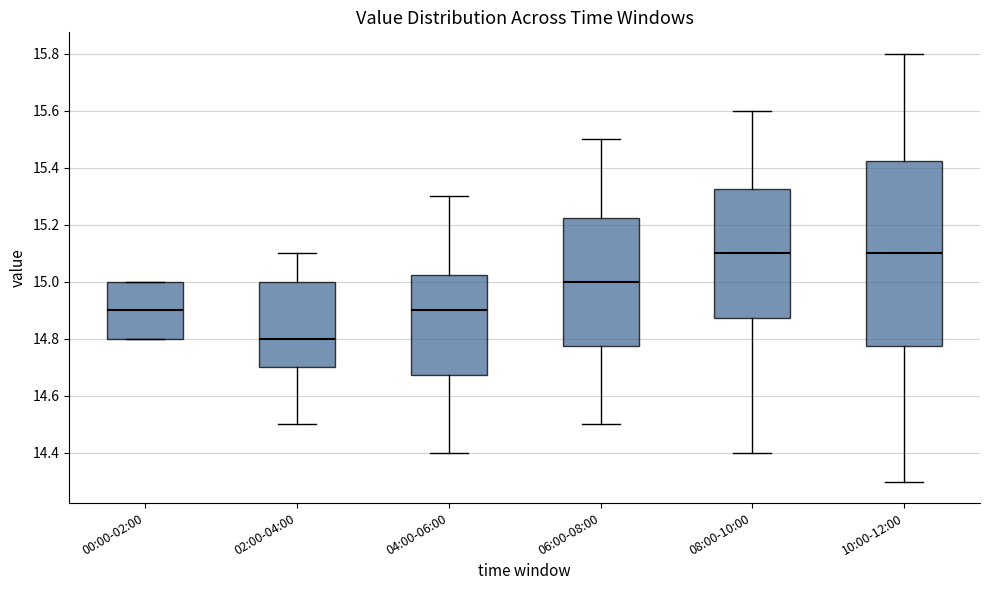

Reading left to right, read every box against the y-axis: the position of its median line, the range the box covers, and the ends of its whiskers. The values are not printed on the chart, so give them approximately, as read against the axis.

00:00-02:00: median 14.90, box 14.80 to 15.00, whiskers 14.80 to 15.00
02:00-04:00: median 14.80, box 14.70 to 15.00, whiskers 14.50 to 15.10
04:00-06:00: median 14.90, box 14.68 to 15.02, whiskers 14.40 to 15.30
06:00-08:00: median 15.00, box 14.78 to 15.22, whiskers 14.50 to 15.50
08:00-10:00: median 15.10, box 14.88 to 15.32, whiskers 14.40 to 15.60
10:00-12:00: median 15.10, box 14.78 to 15.42, whiskers 14.30 to 15.80